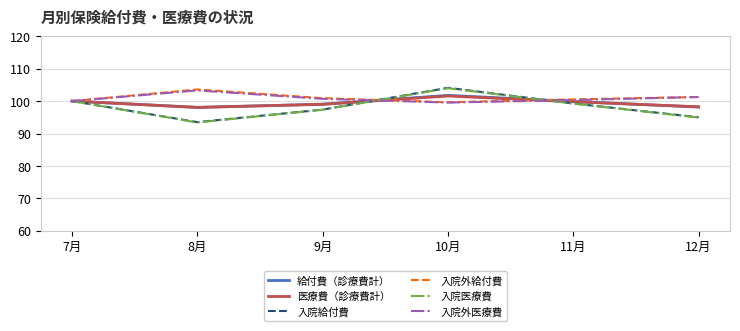

Does the chart display data point markers on the line(s)?

No